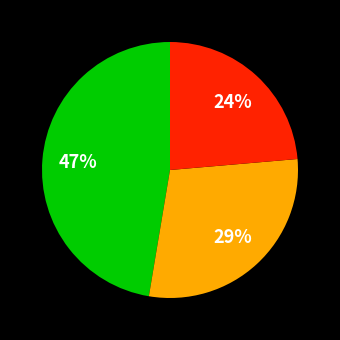

Is there a majority slice in this chart?

No